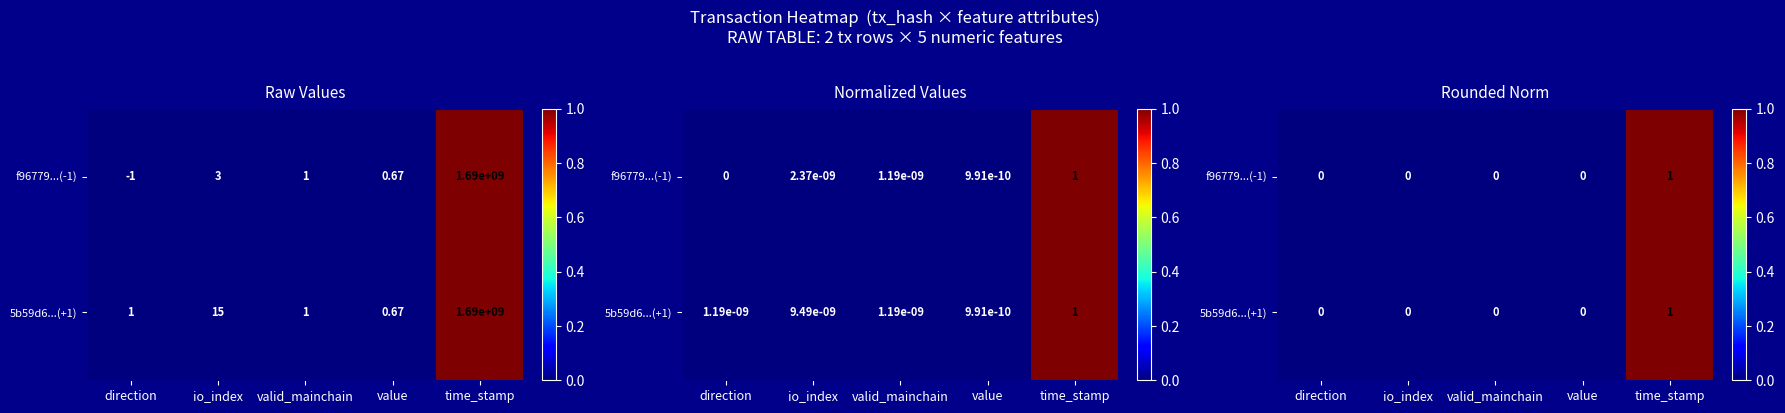

Is it true that f96779...(-1) equals 0 at direction?

True